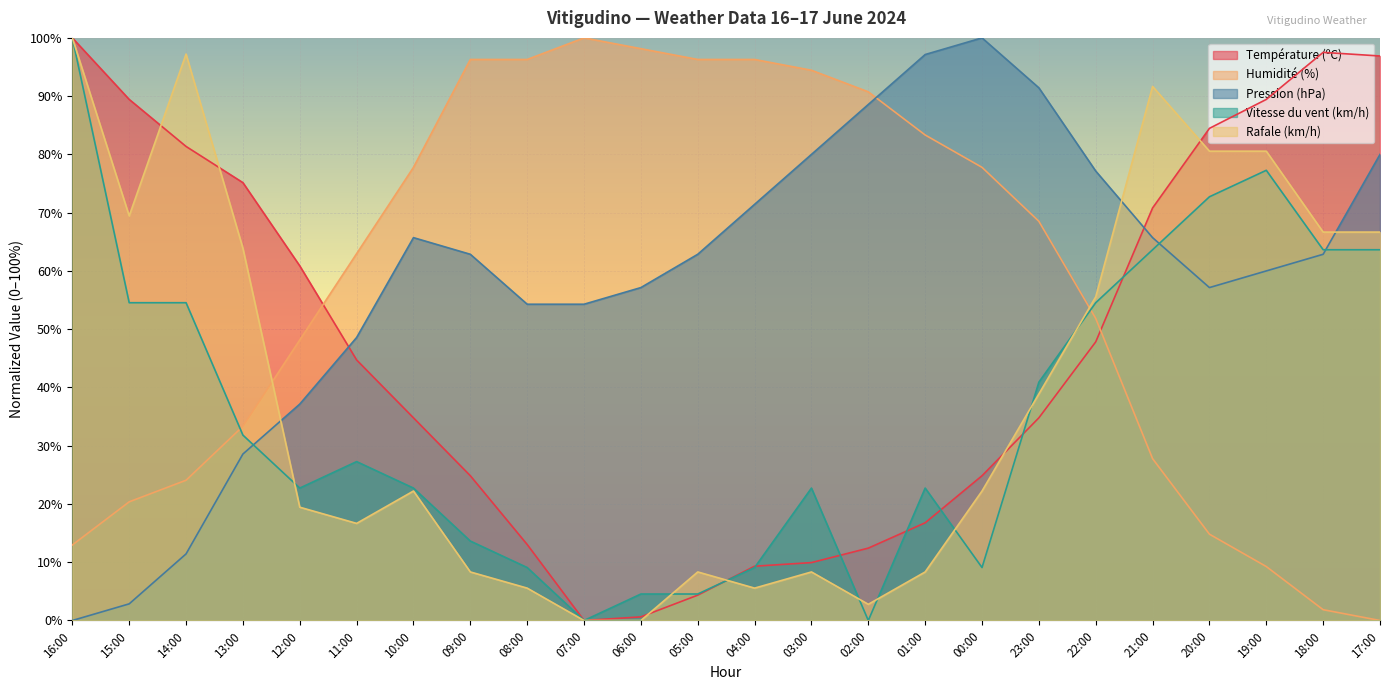

What is the total value across all series at 20:00?

309.7